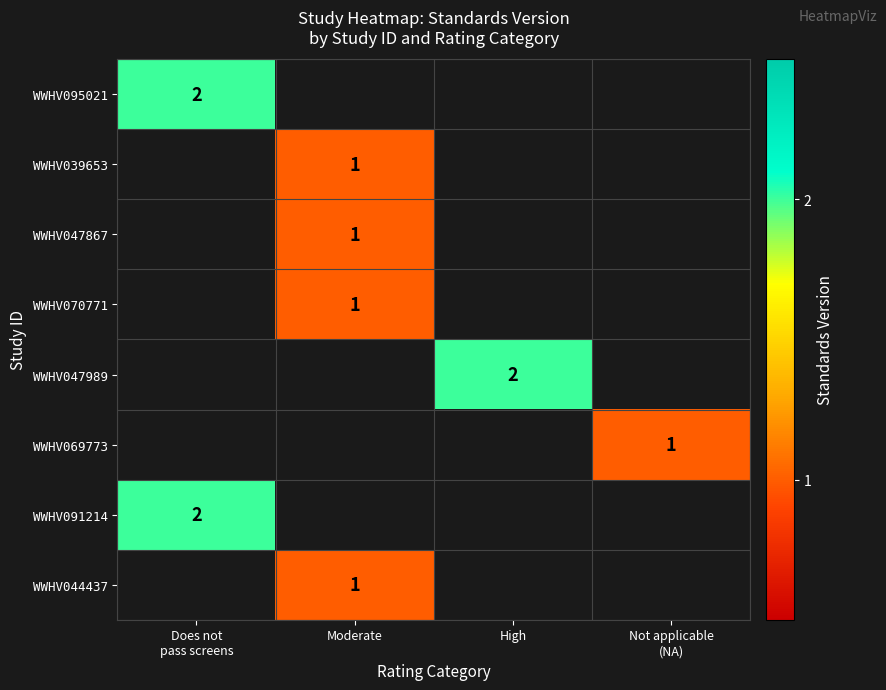

Is it true that WWHV044437 equals 1 at Moderate?

True